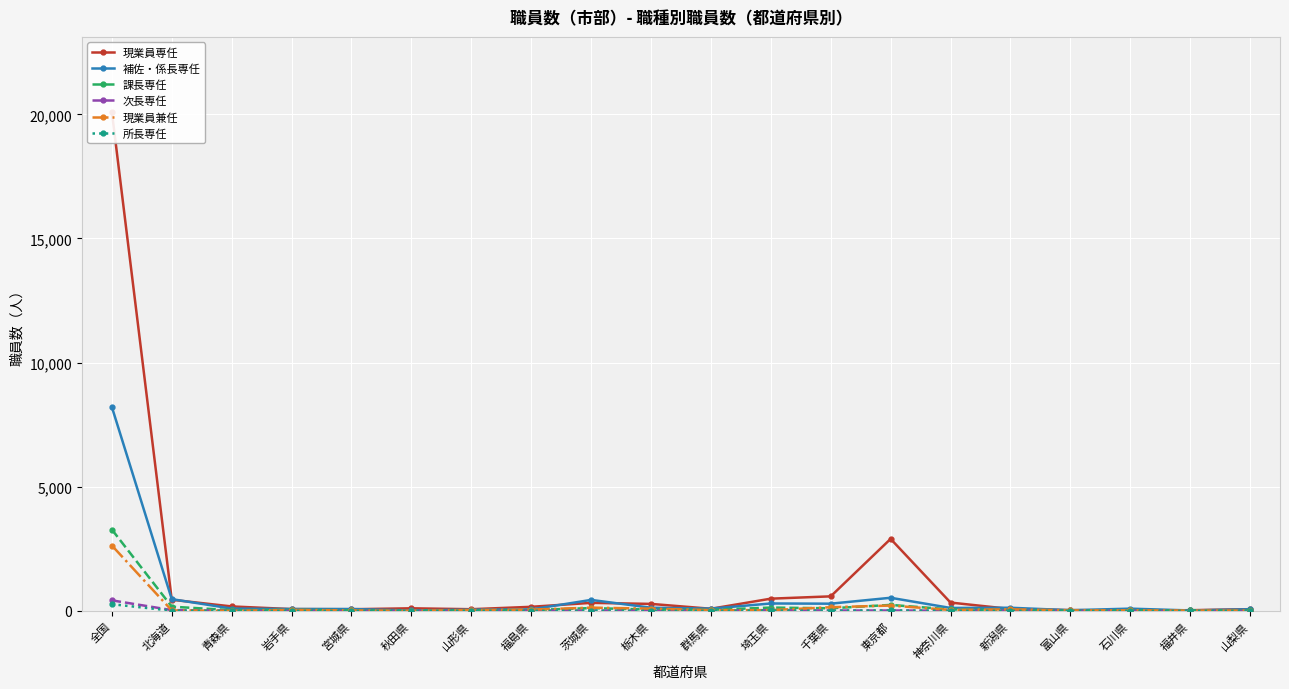

True or false: 現業員兼任 and 次長専任 cross at least once.

True